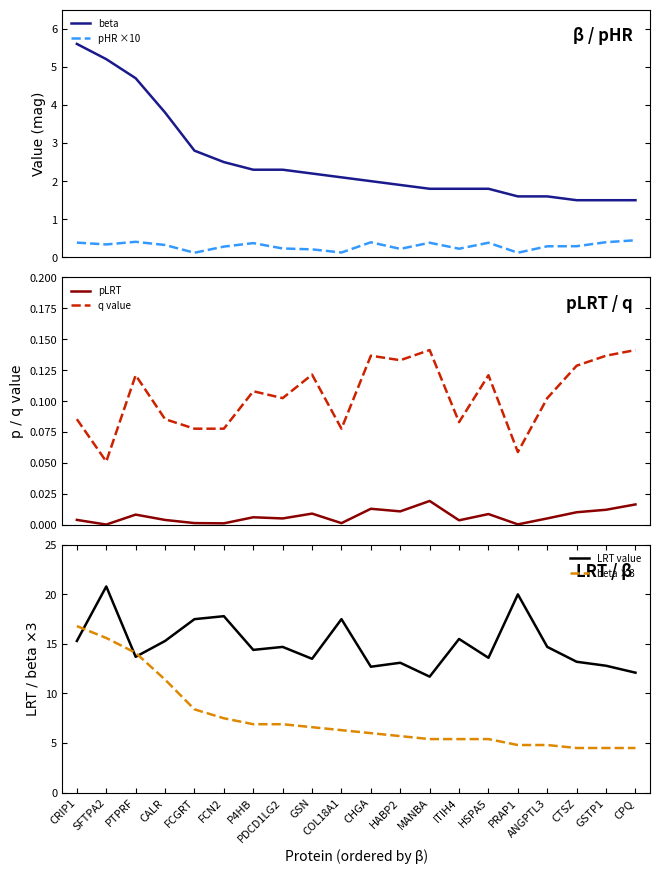

What is the difference between the second highest and second lowest values in the q value series?

0.1